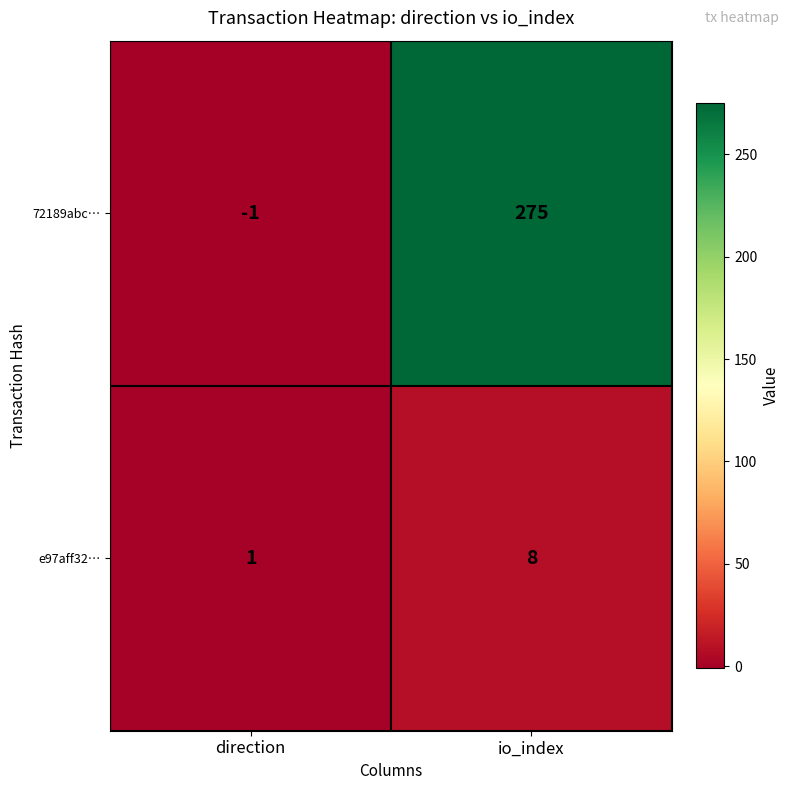

Reading left to right, what are all the values shown in this chart?

72189abc…: direction=-1	io_index=275
e97aff32…: direction=1	io_index=8